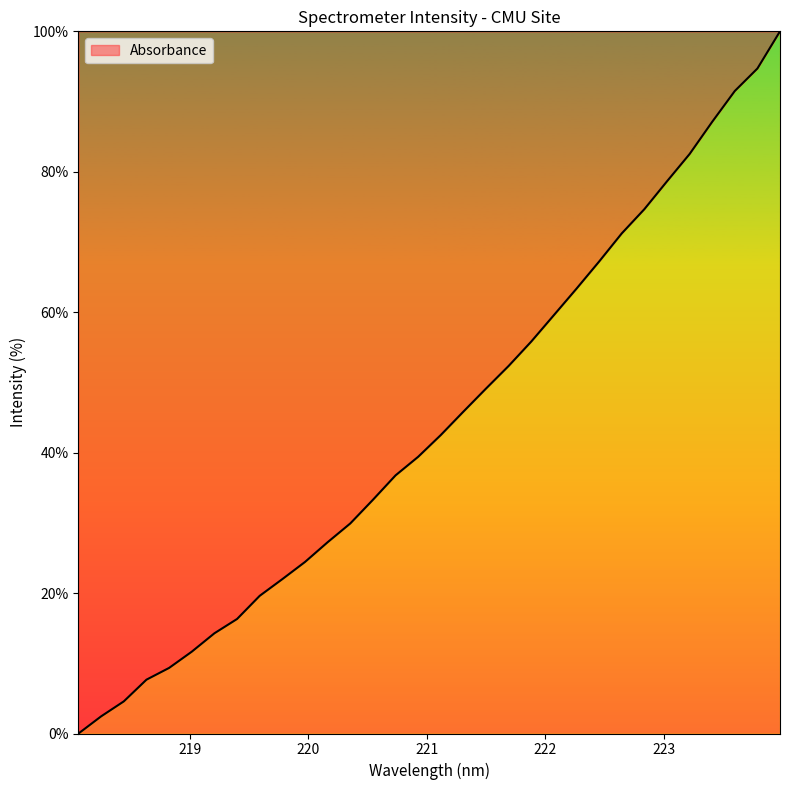

What is the greatest value displayed?

100.0